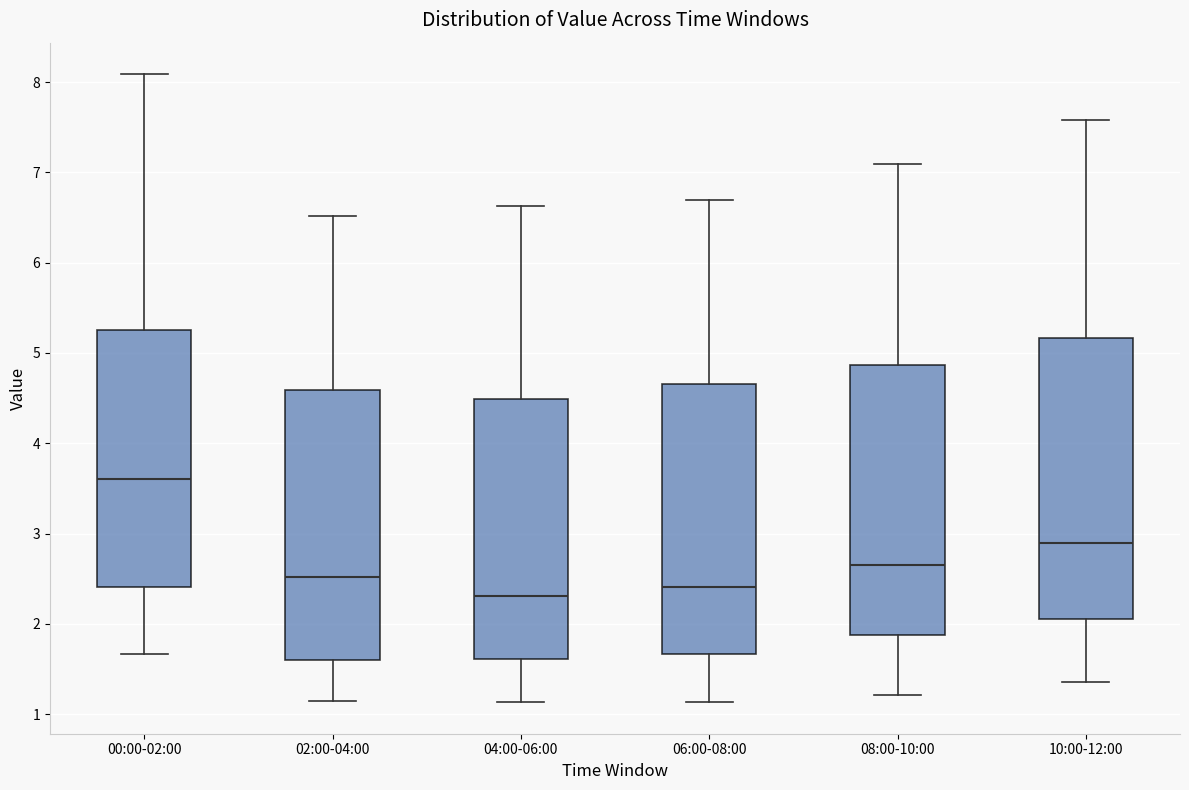

Where does the median line of the box for 04:00-06:00 sit on the y-axis? The values are not printed on the chart, so give them approximately, as read against the axis.

2.3